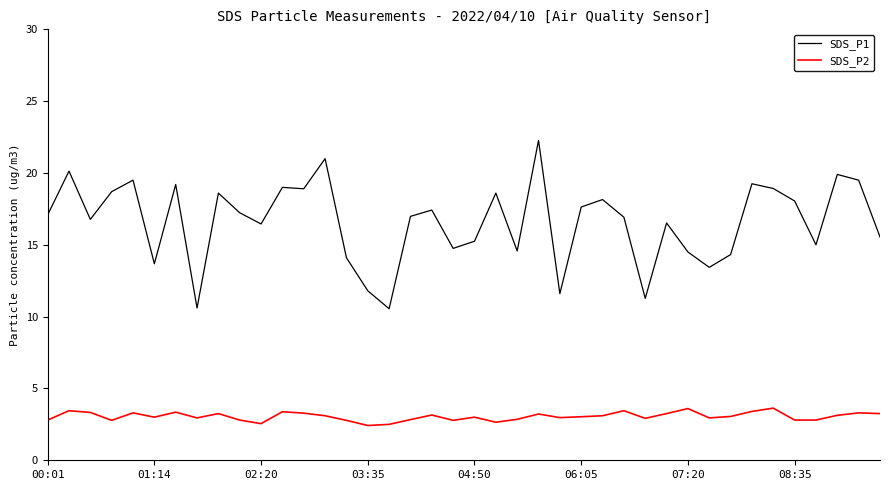

Which series has the widest spread of values?

SDS_P1